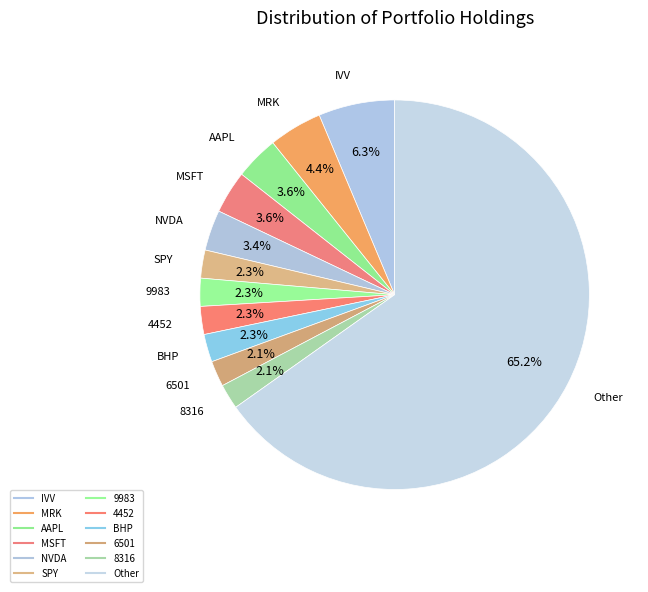

To the nearest percent, what is the average slice percentage?

8%